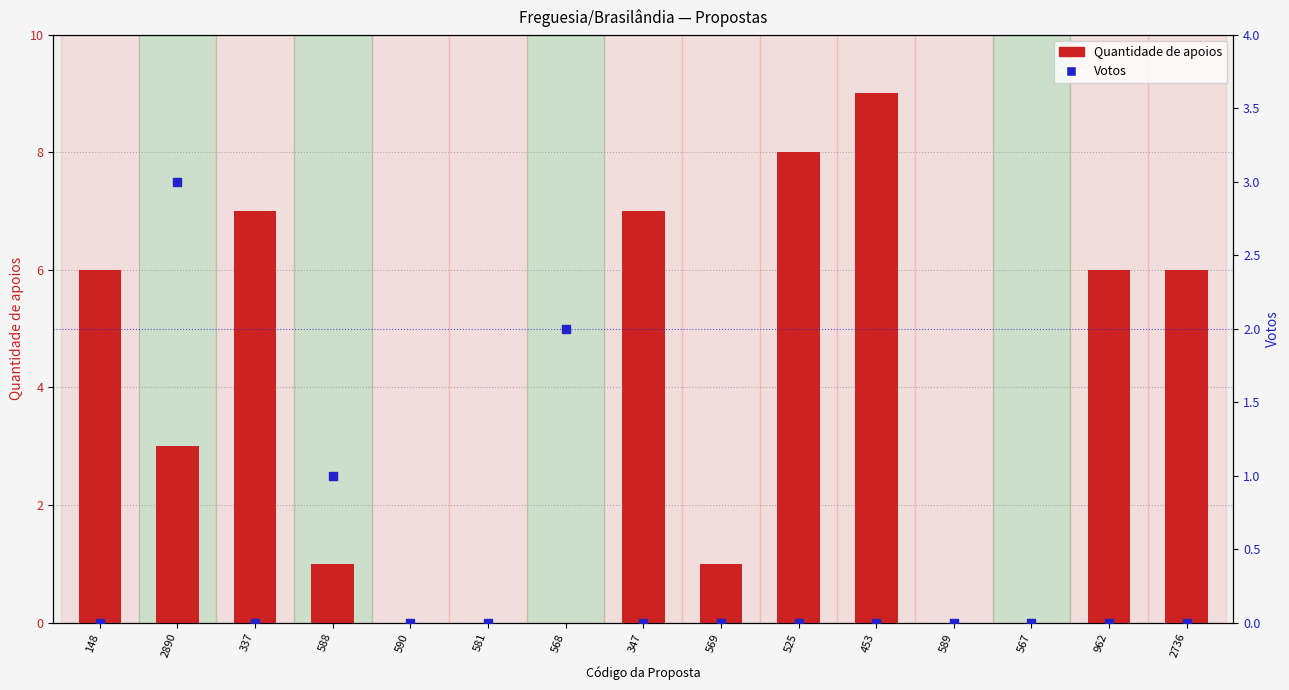

Which series reaches the minimum Y coordinate?

Quantidade de apoios